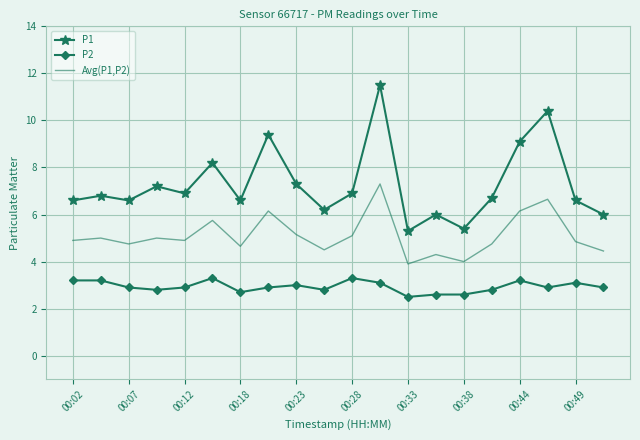

Which series has the widest spread of values?

P1